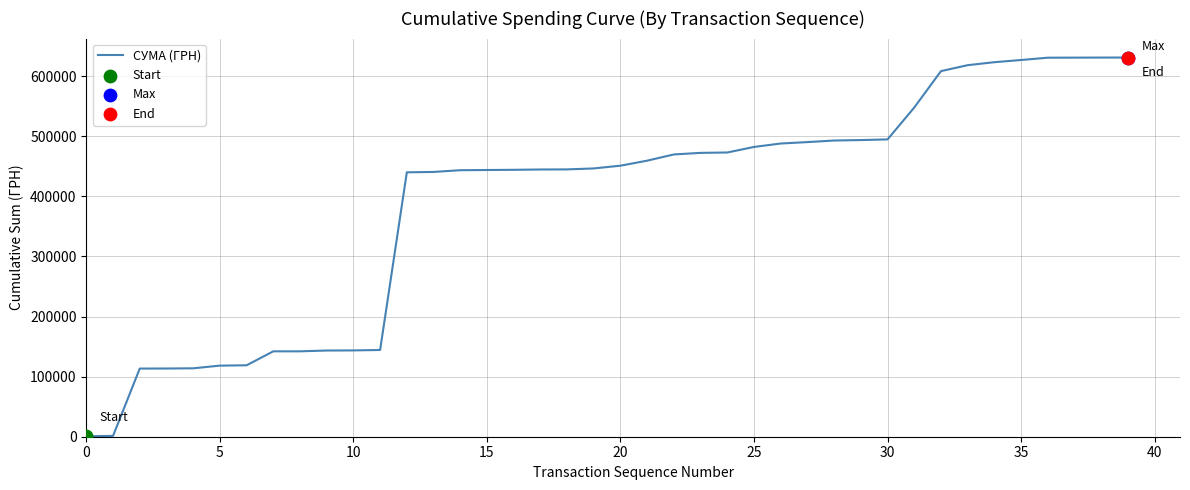

What is the difference between the maximum and minimum values?

630202.9